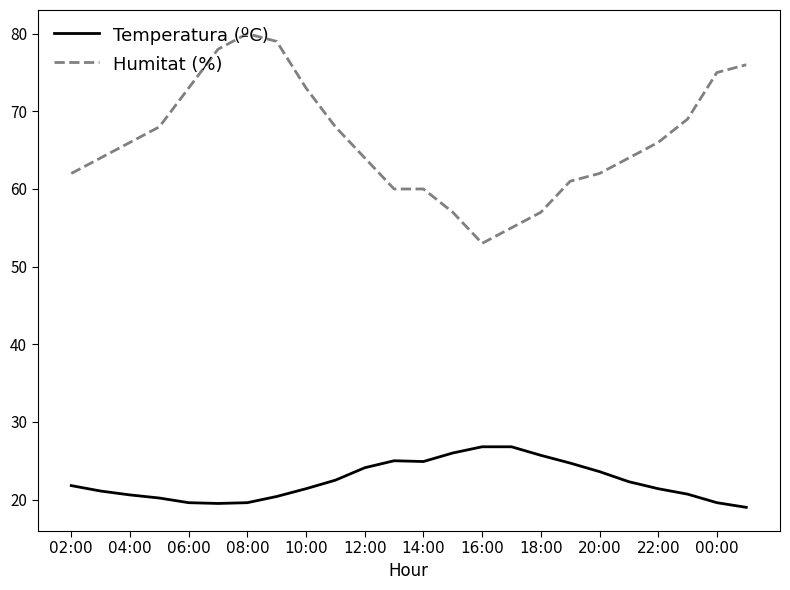

True or false: Temperatura (ºC) and Humitat (%) intersect in this chart.

False